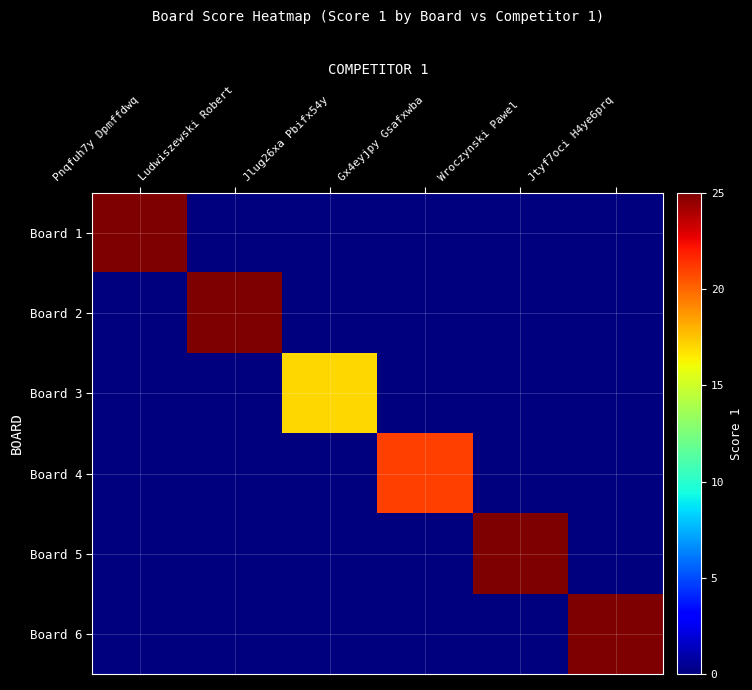

Reading right to left, list all the values displayed in this chart.

Board 1: Jtyf7oci H4ye6prq=0	Wroczynski Pawel=0	Gx4eyjpy Gsafxwba=0	Jlug26xa Pbifx54y=0	Ludwiszewski Robert=0	Pnqfuh7y Dpmffdwq=25
Board 2: Jtyf7oci H4ye6prq=0	Wroczynski Pawel=0	Gx4eyjpy Gsafxwba=0	Jlug26xa Pbifx54y=0	Ludwiszewski Robert=25	Pnqfuh7y Dpmffdwq=0
Board 3: Jtyf7oci H4ye6prq=0	Wroczynski Pawel=0	Gx4eyjpy Gsafxwba=0	Jlug26xa Pbifx54y=17	Ludwiszewski Robert=0	Pnqfuh7y Dpmffdwq=0
Board 4: Jtyf7oci H4ye6prq=0	Wroczynski Pawel=0	Gx4eyjpy Gsafxwba=21	Jlug26xa Pbifx54y=0	Ludwiszewski Robert=0	Pnqfuh7y Dpmffdwq=0
Board 5: Jtyf7oci H4ye6prq=0	Wroczynski Pawel=25	Gx4eyjpy Gsafxwba=0	Jlug26xa Pbifx54y=0	Ludwiszewski Robert=0	Pnqfuh7y Dpmffdwq=0
Board 6: Jtyf7oci H4ye6prq=25	Wroczynski Pawel=0	Gx4eyjpy Gsafxwba=0	Jlug26xa Pbifx54y=0	Ludwiszewski Robert=0	Pnqfuh7y Dpmffdwq=0